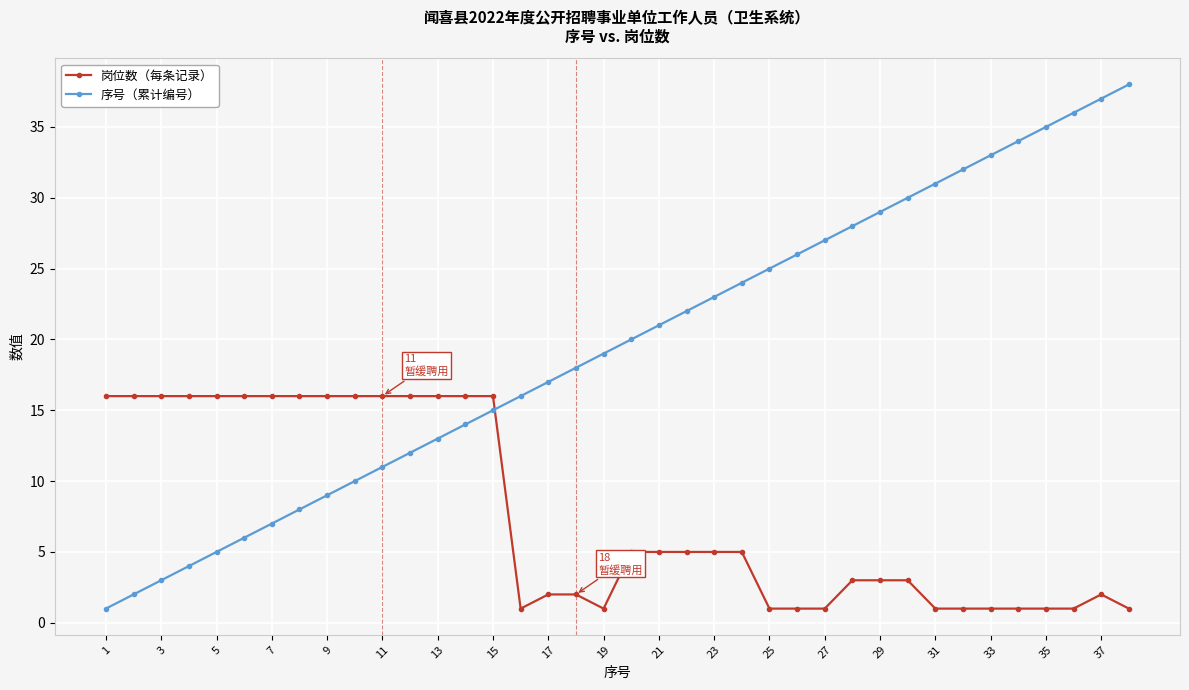

List the series in order of their peak value, lowest first.

岗位数（每条记录）, 序号（累计编号）